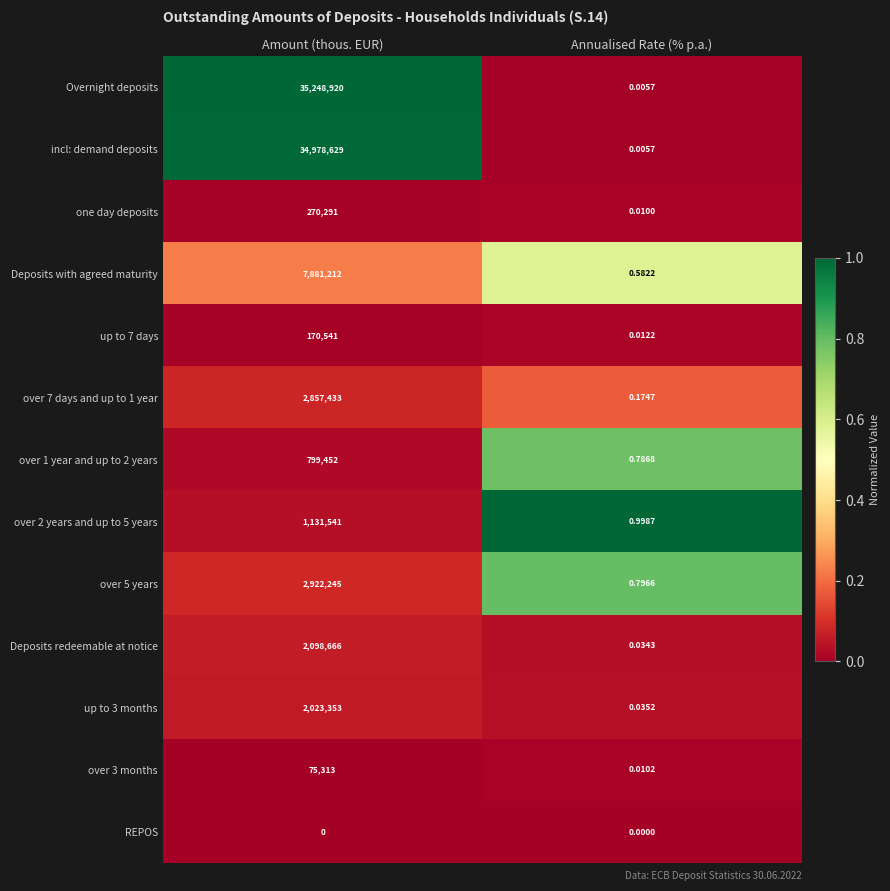

What is the total value across all series at Amount (thous. EUR)?

90457596.0